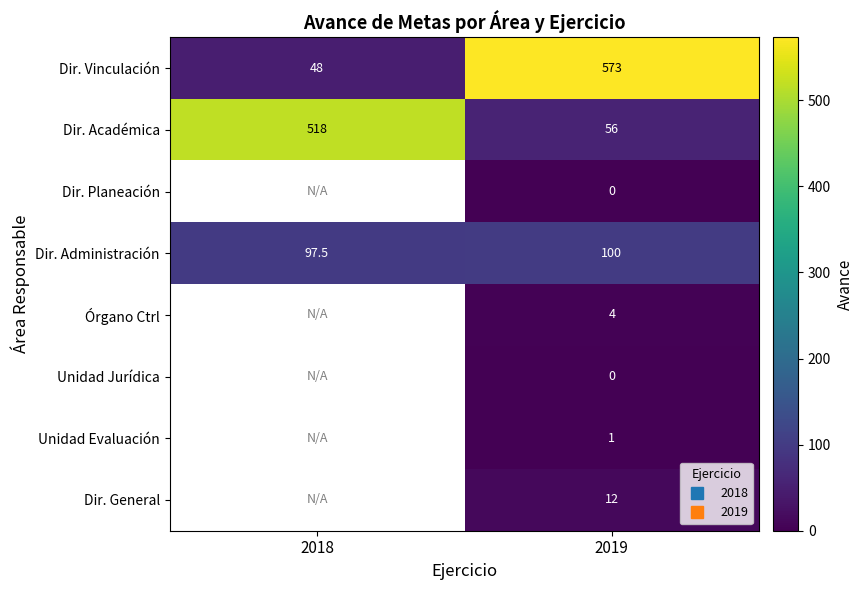

The Dir. Administración series shows 100.0 at 2019. True or false?

True